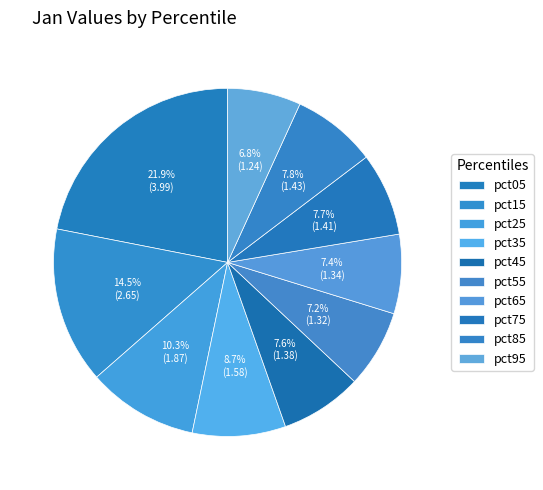

How many segments does this pie chart have?

10